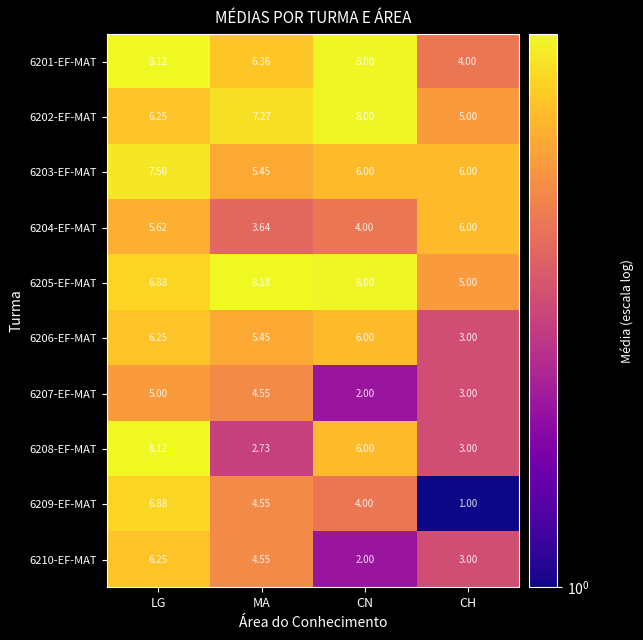

List the labels in order of 6205-EF-MAT value, largest first.

MA, CN, LG, CH